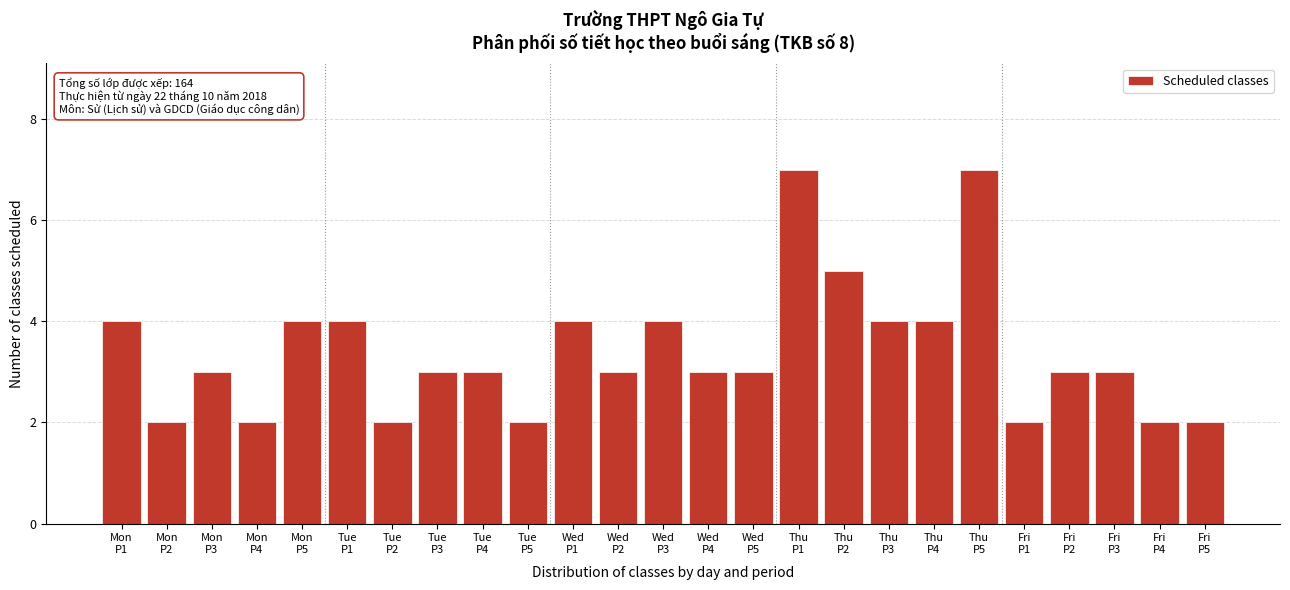

Reading right to left, what are all the values shown in this chart?

2	2	3	3	2	7	4	4	5	7	3	3	4	3	4	2	3	3	2	4	4	2	3	2	4